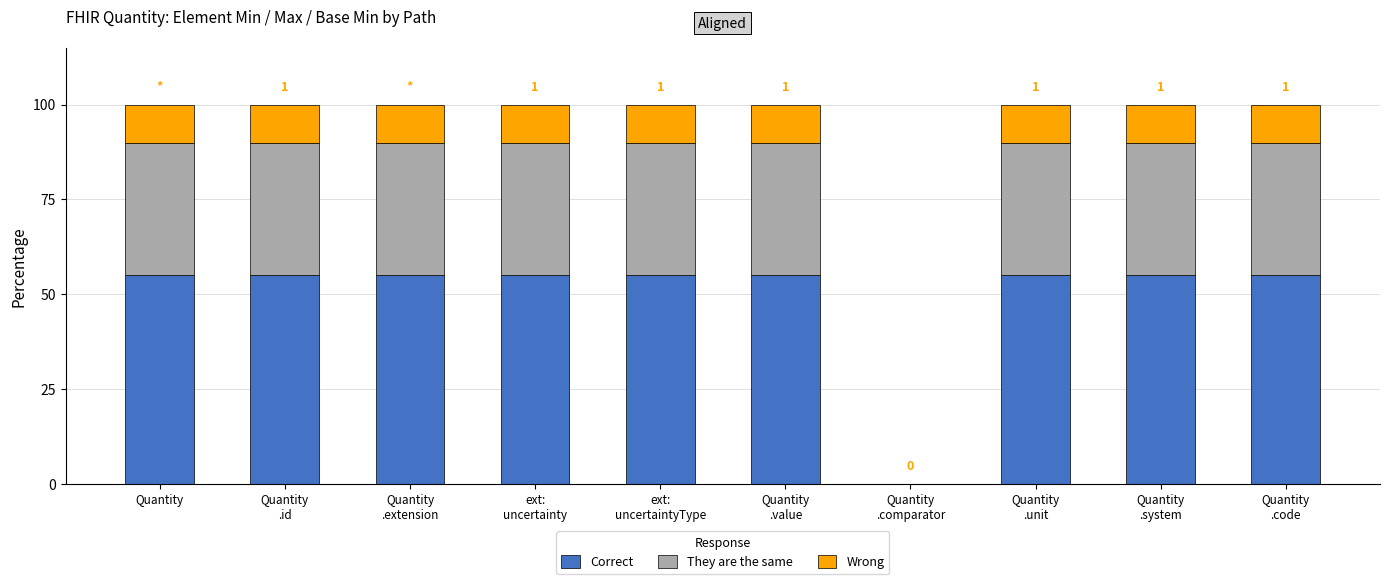

What is the total value across all series at Quantity?

100